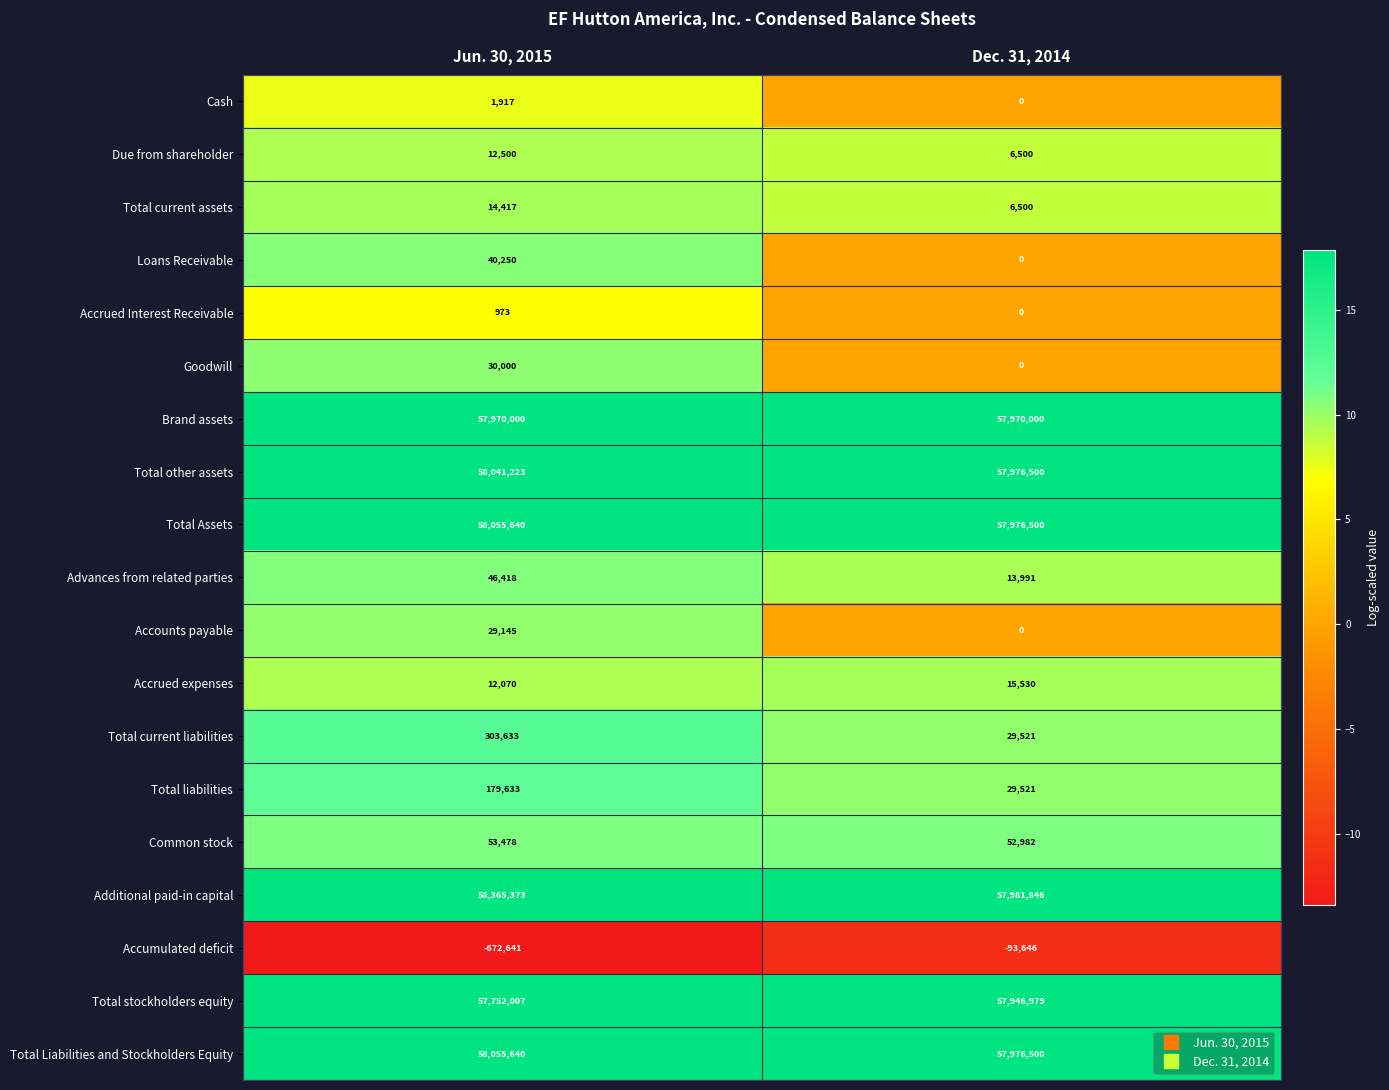

True or false: Common stock has a value of 53478 at Jun. 30, 2015.

True